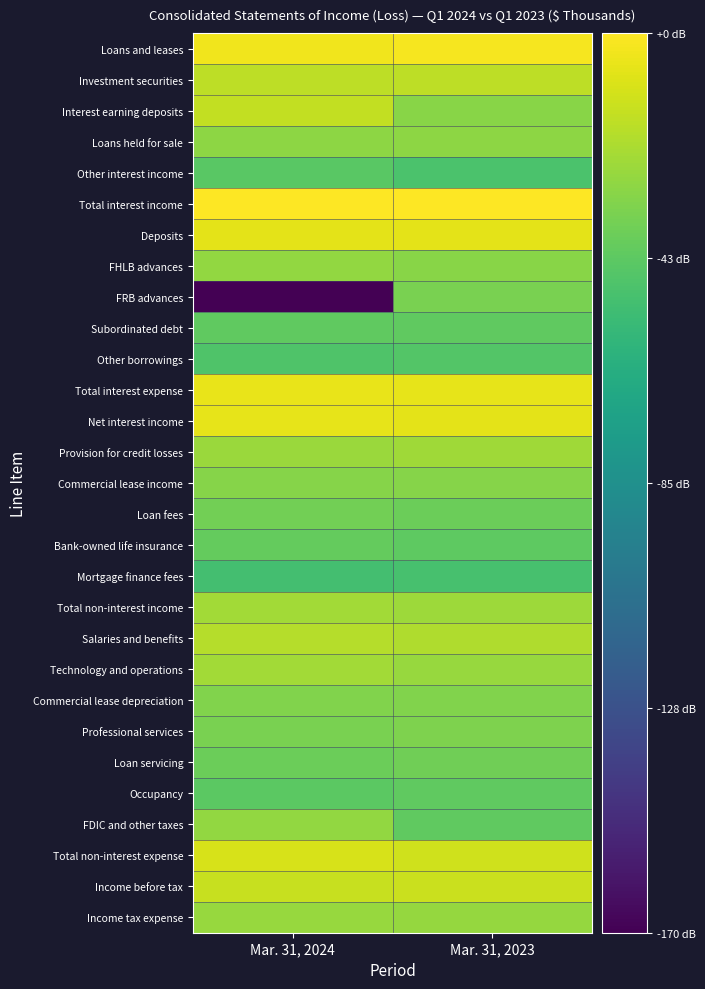

Rank the series by their maximum value, from highest to lowest.

Total interest income, Loans and leases, Total interest expense, Net interest income, Deposits, Total non-interest expense, Income before tax, Interest earning deposits, Investment securities, Salaries and benefits, Technology and operations, Total non-interest income, Provision for credit losses, Income tax expense, FHLB advances, FDIC and other taxes, Loans held for sale, Commercial lease income, Commercial lease depreciation, Professional services, FRB advances, Loan fees, Loan servicing, Bank-owned life insurance, Occupancy, Subordinated debt, Other interest income, Other borrowings, Mortgage finance fees